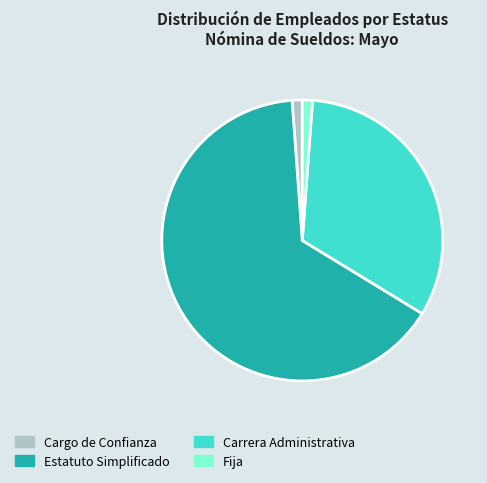

Which has a higher value, Cargo de Confianza or Carrera Administrativa?

Carrera Administrativa